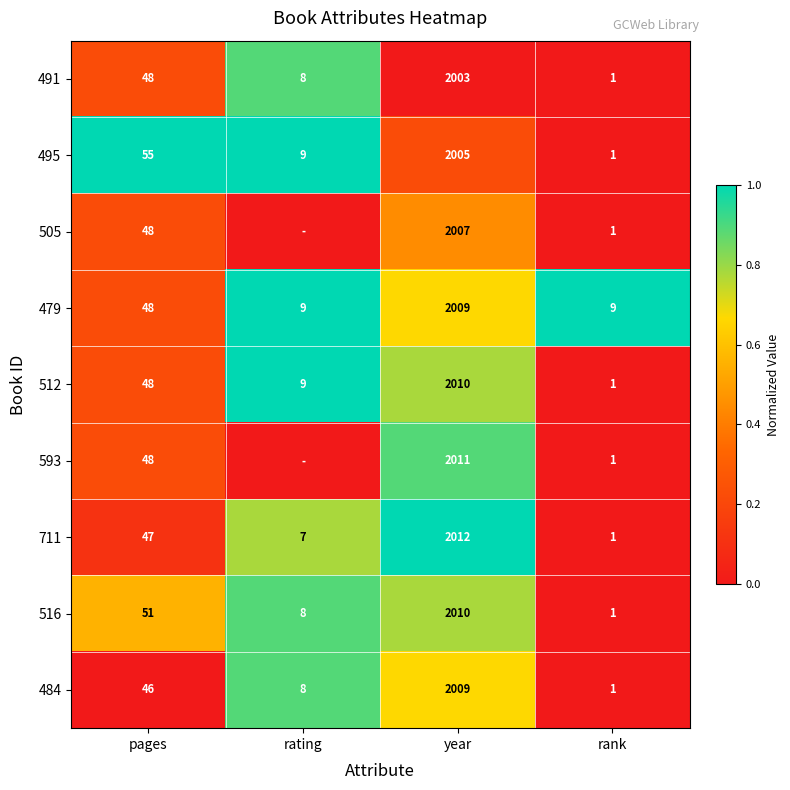

Between pages and rating, which is larger?

rating